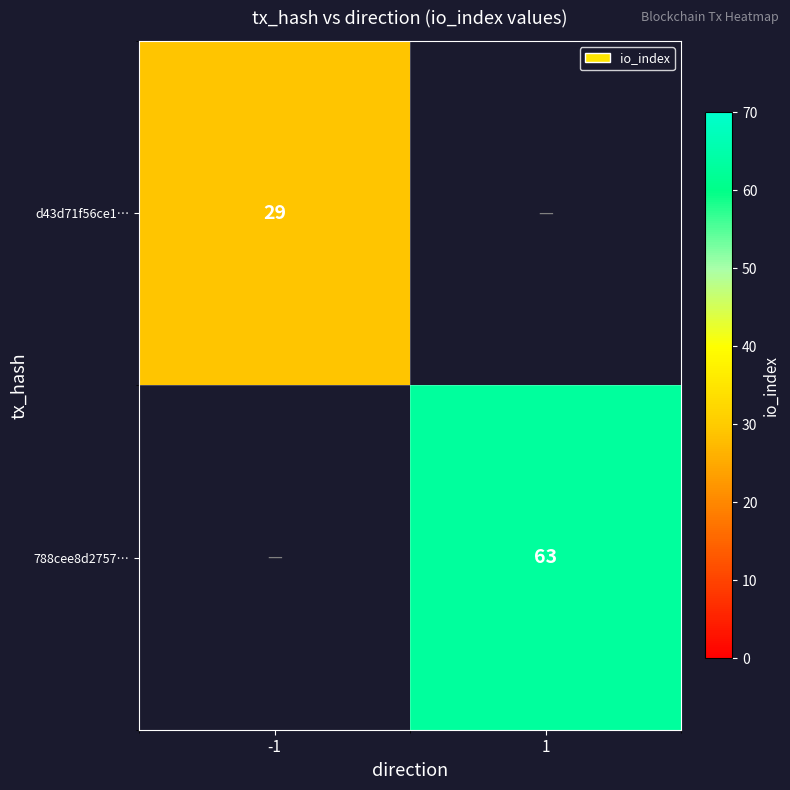

The d43d71f56ce1… series shows 29 at -1. True or false?

True